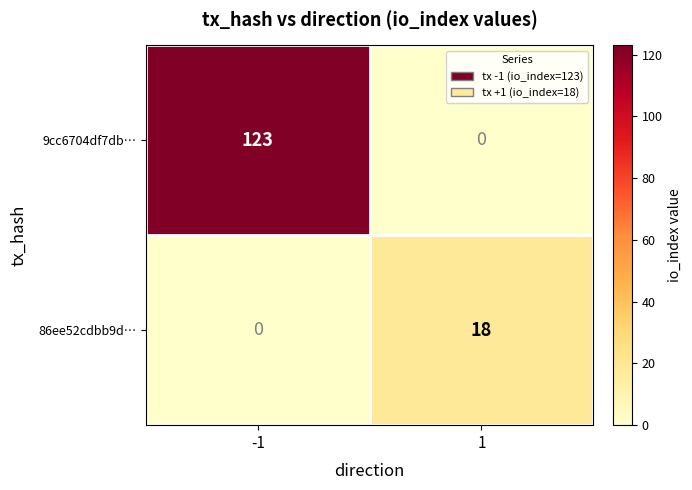

How many data points does each series have?

2